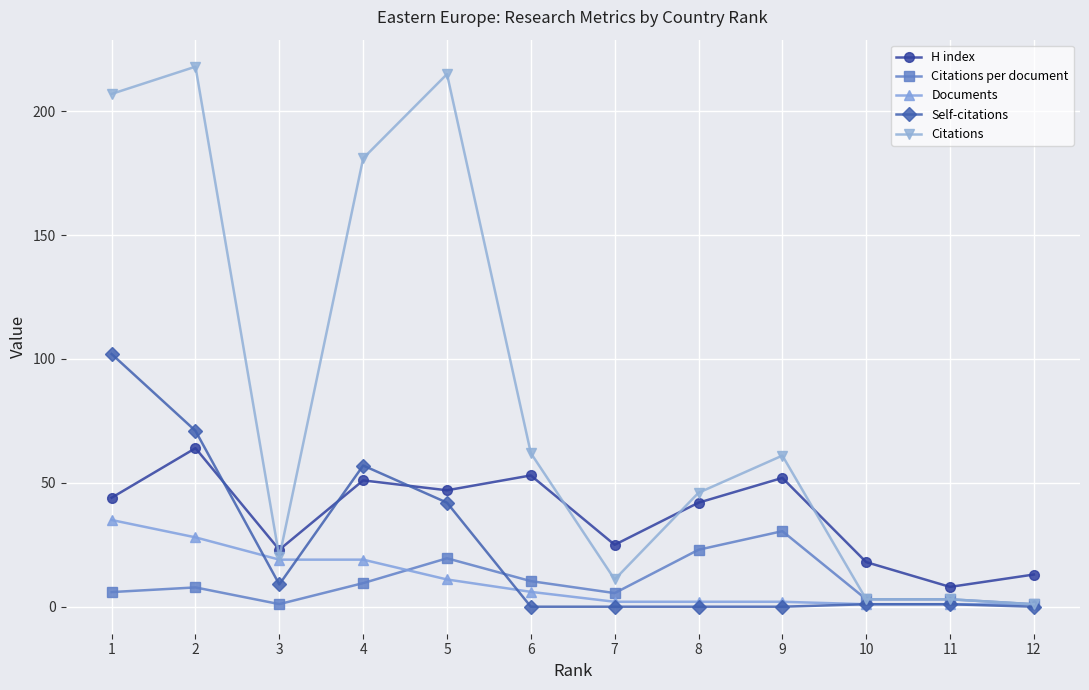

At which label does Self-citations first exceed 1?

1